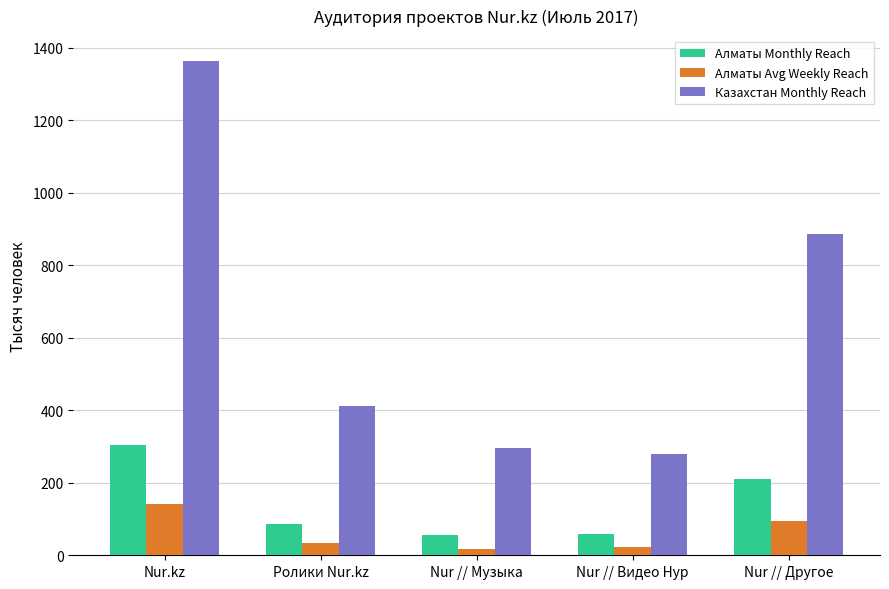

Rank the series by their maximum value, from highest to lowest.

Казахстан Monthly Reach, Алматы Monthly Reach, Алматы Avg Weekly Reach